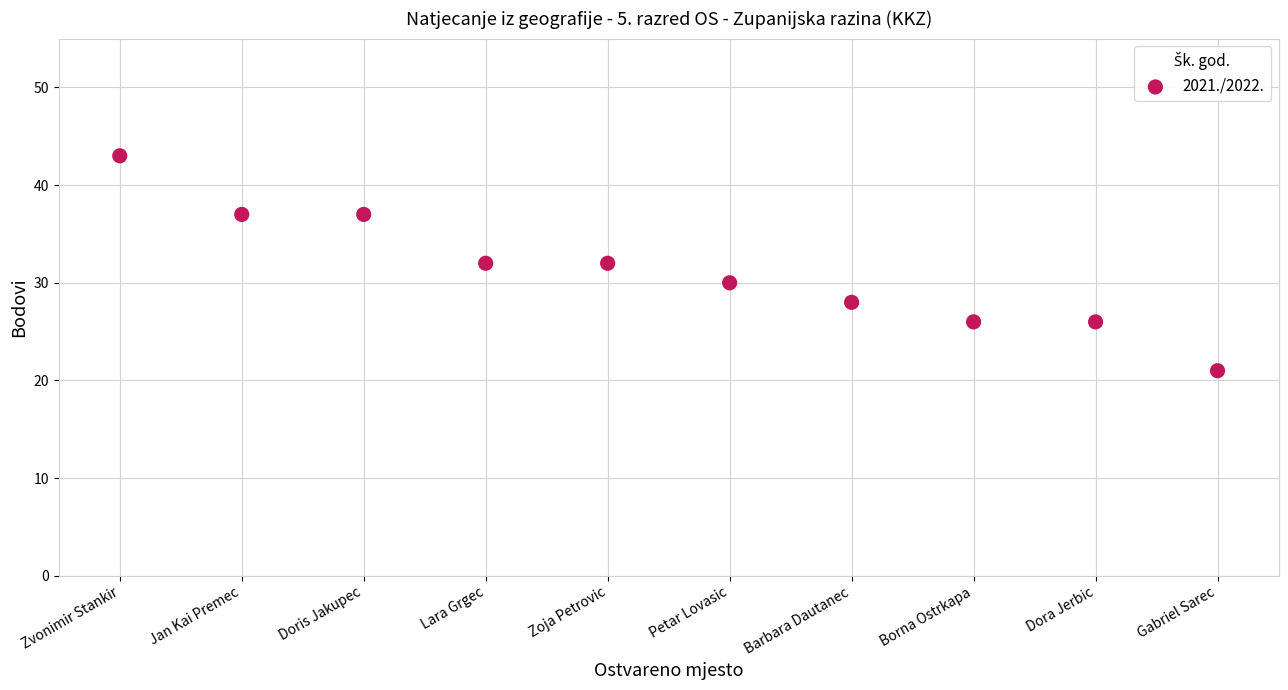

What is the average Y value?

31